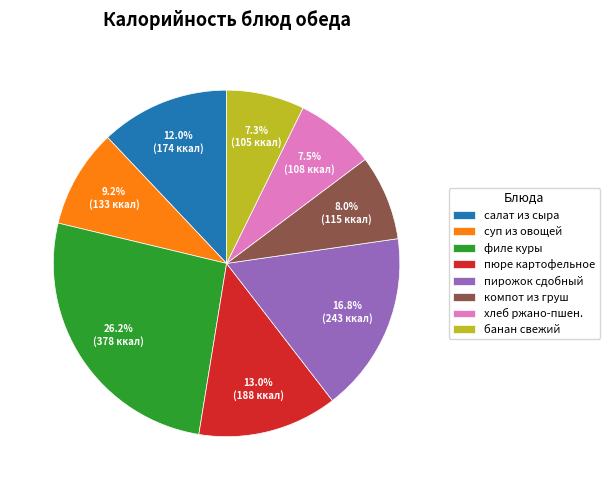

To the nearest percent, what is the average slice percentage?

12%